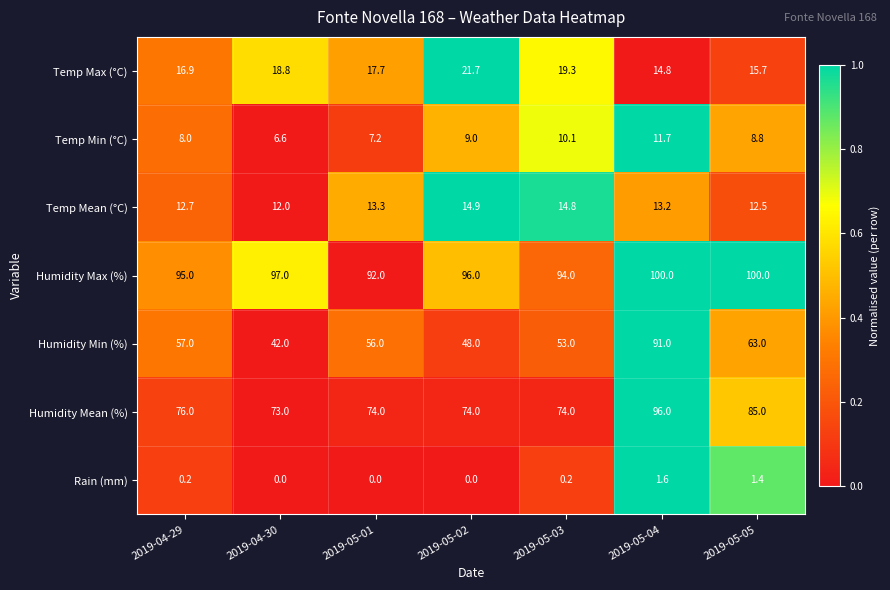

Is it true that Humidity Min (%) equals 53.0 at 2019-05-03?

True